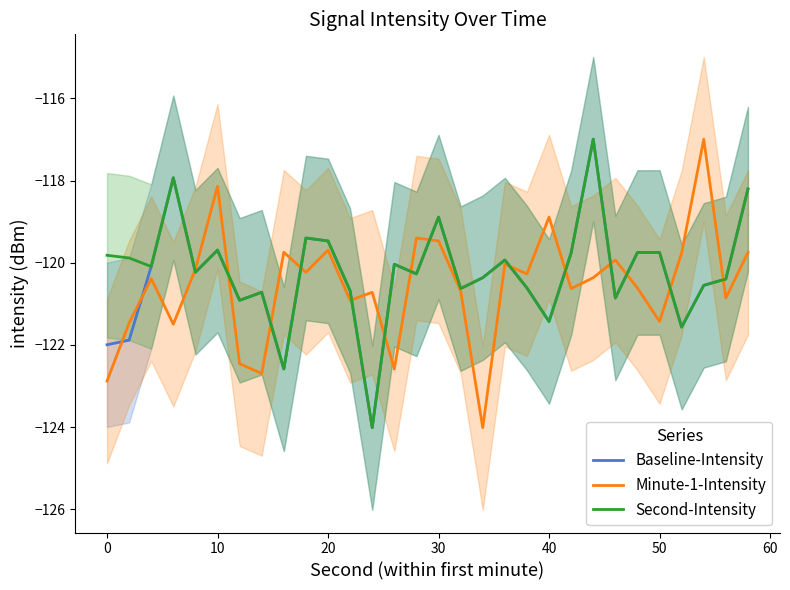

Which series ends up on top after the final intersection of Second-Intensity and Minute-1-Intensity?

Second-Intensity